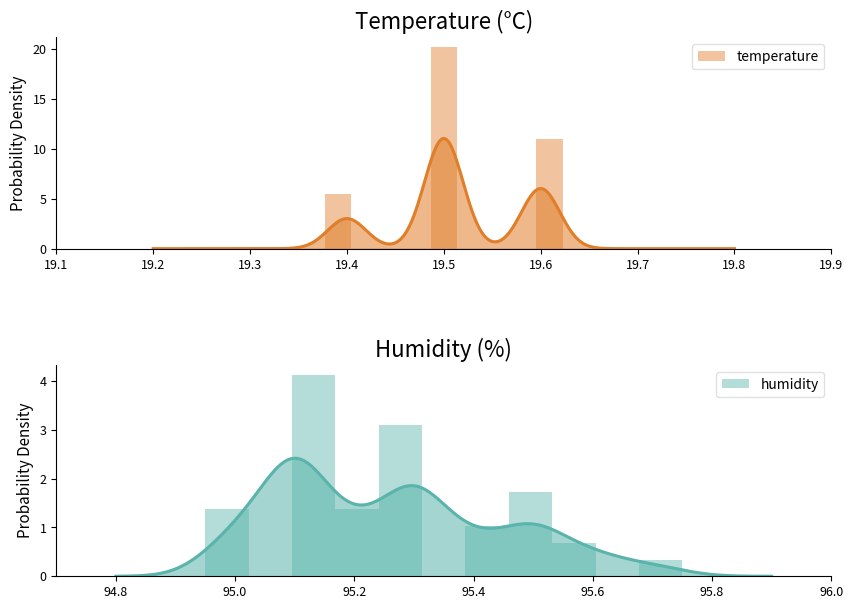

The temperature series shows 0.0 at 19.7. True or false?

True